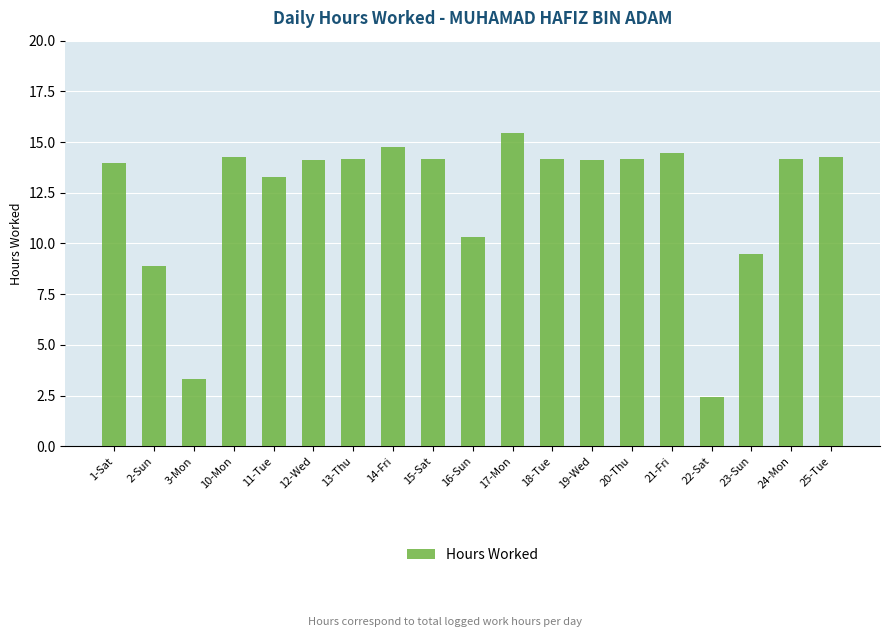

At which label is the value closest to 8?

2-Sun